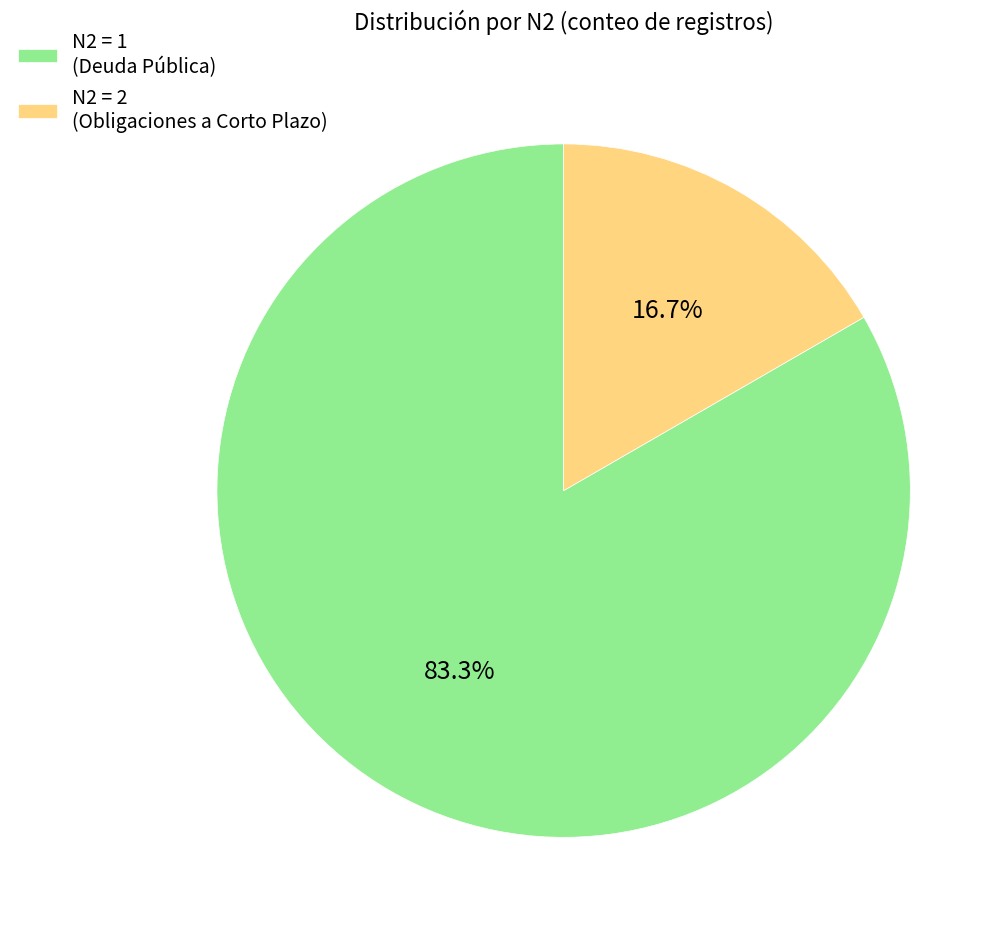

Combined, do N2 = 2 (Obligaciones a Corto Plazo) and N2 = 1 (Deuda Pública) account for over 50%?

Yes